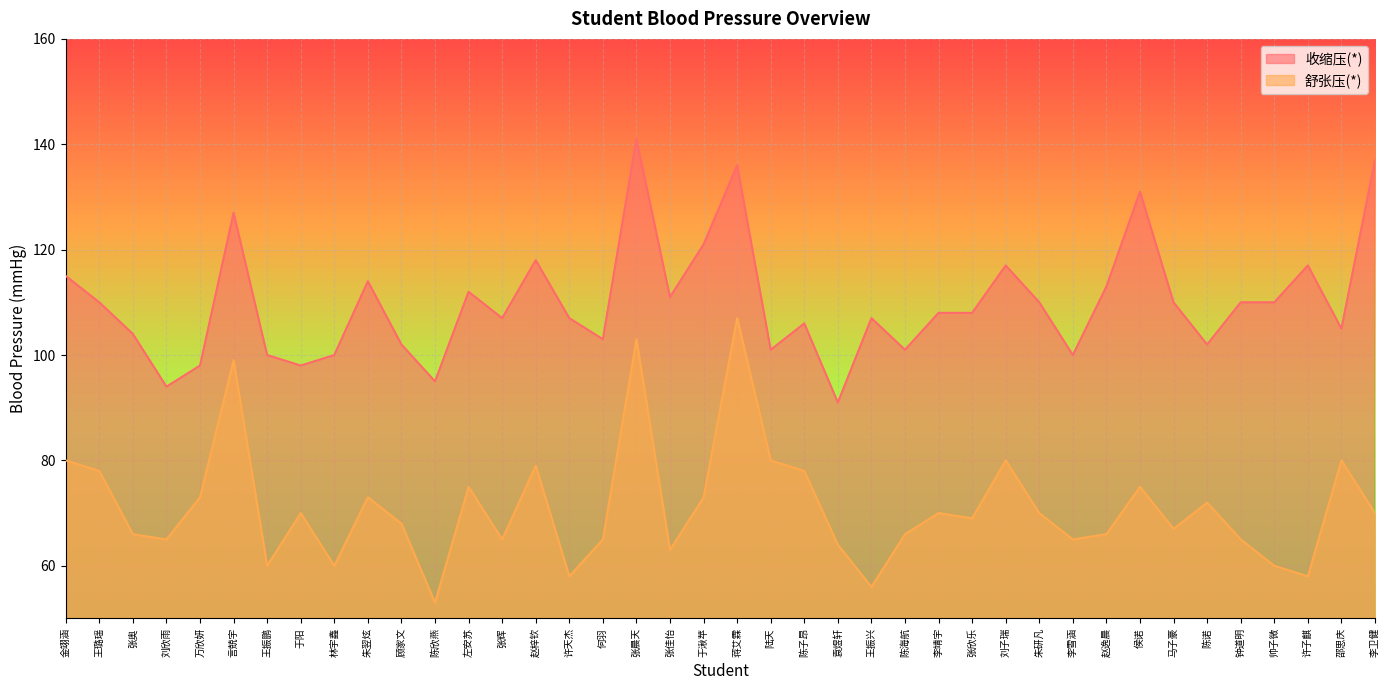

Count the number of categories in the chart.

40